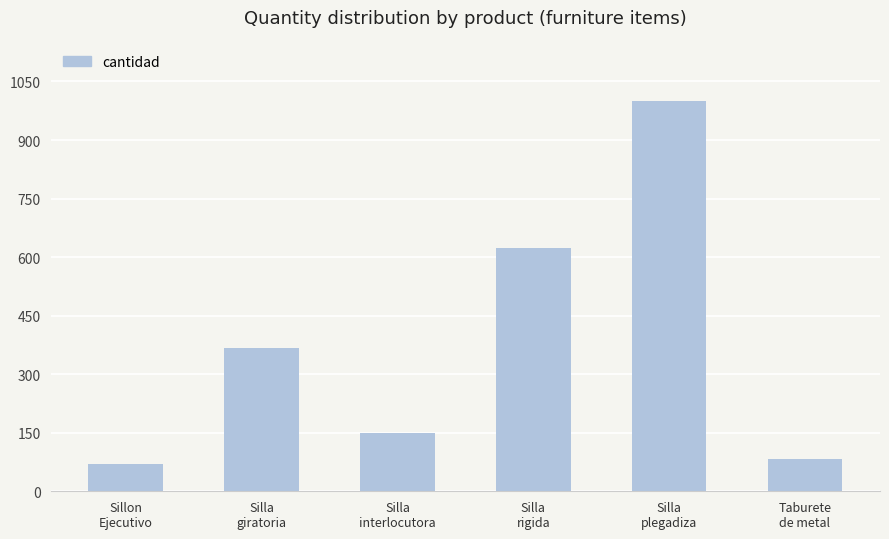

Between Silla
rigida and Silla
plegadiza, which is larger?

Silla
plegadiza